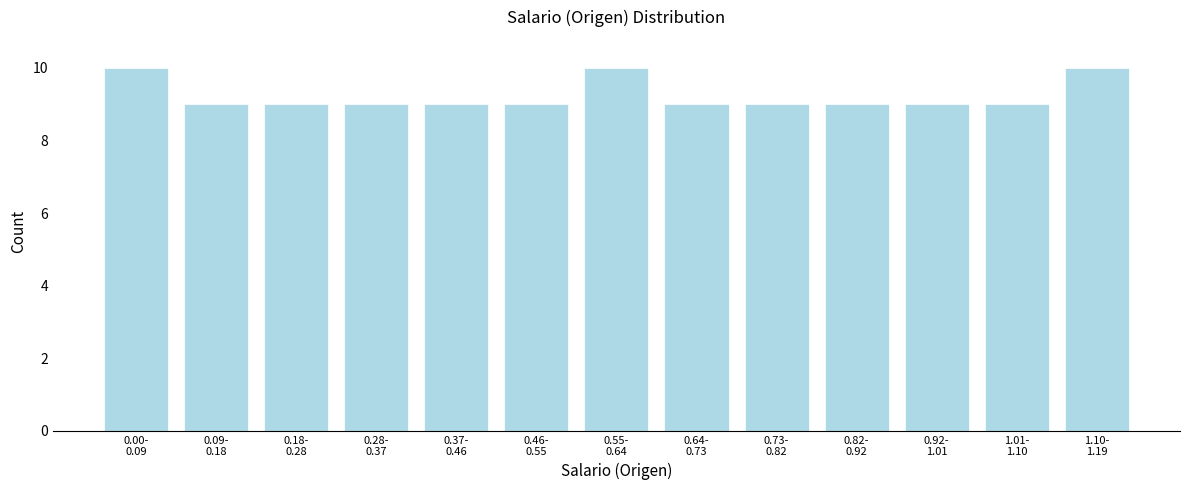

Reading left to right, list all the values displayed in this chart.

10	9	9	9	9	9	10	9	9	9	9	9	10